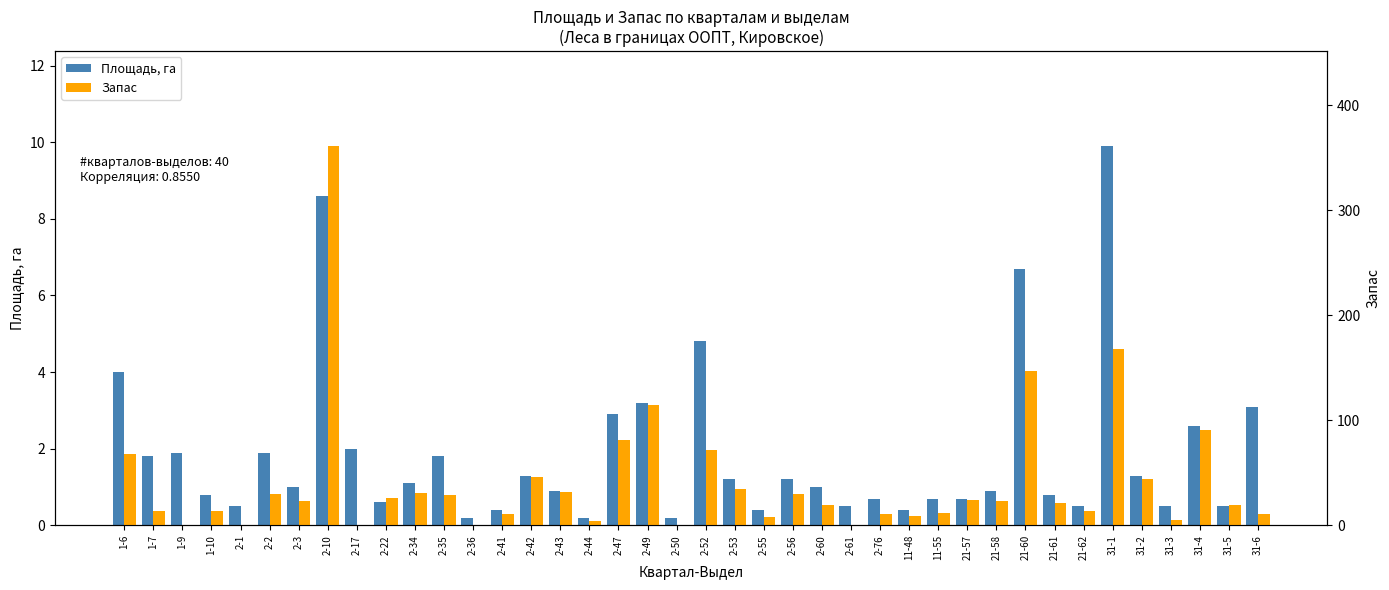

What is the lowest value of the Площадь, га series?

0.2